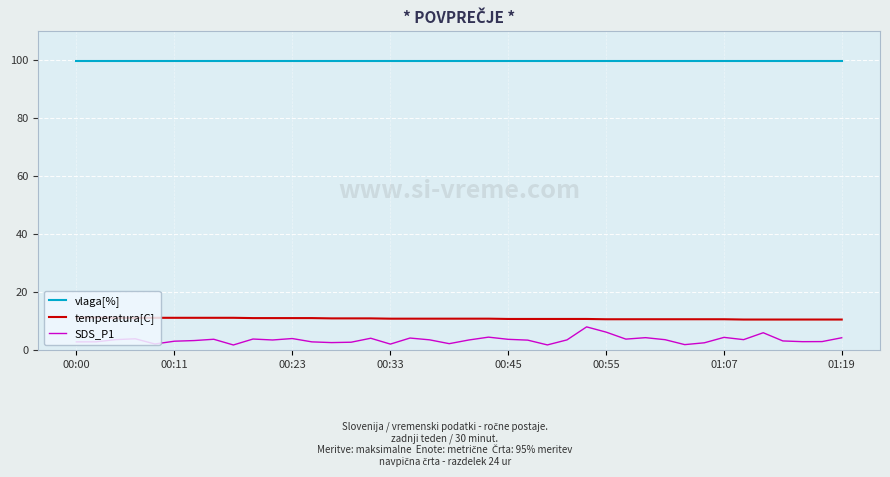

Which series has the widest spread of values?

SDS_P1